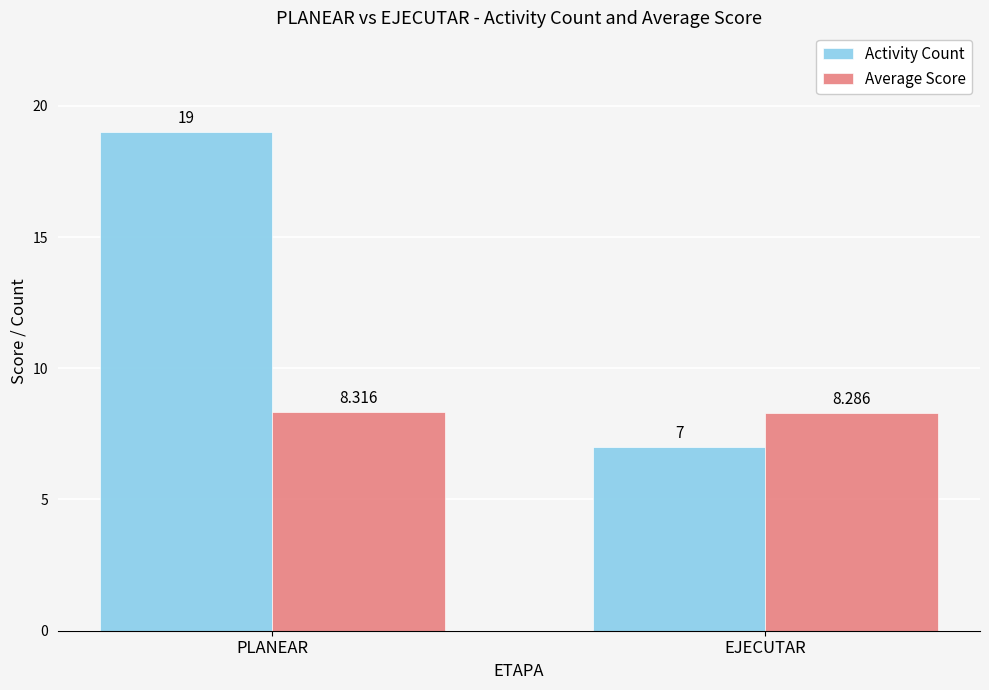

What is the spread (max minus min) of values at PLANEAR?

10.7